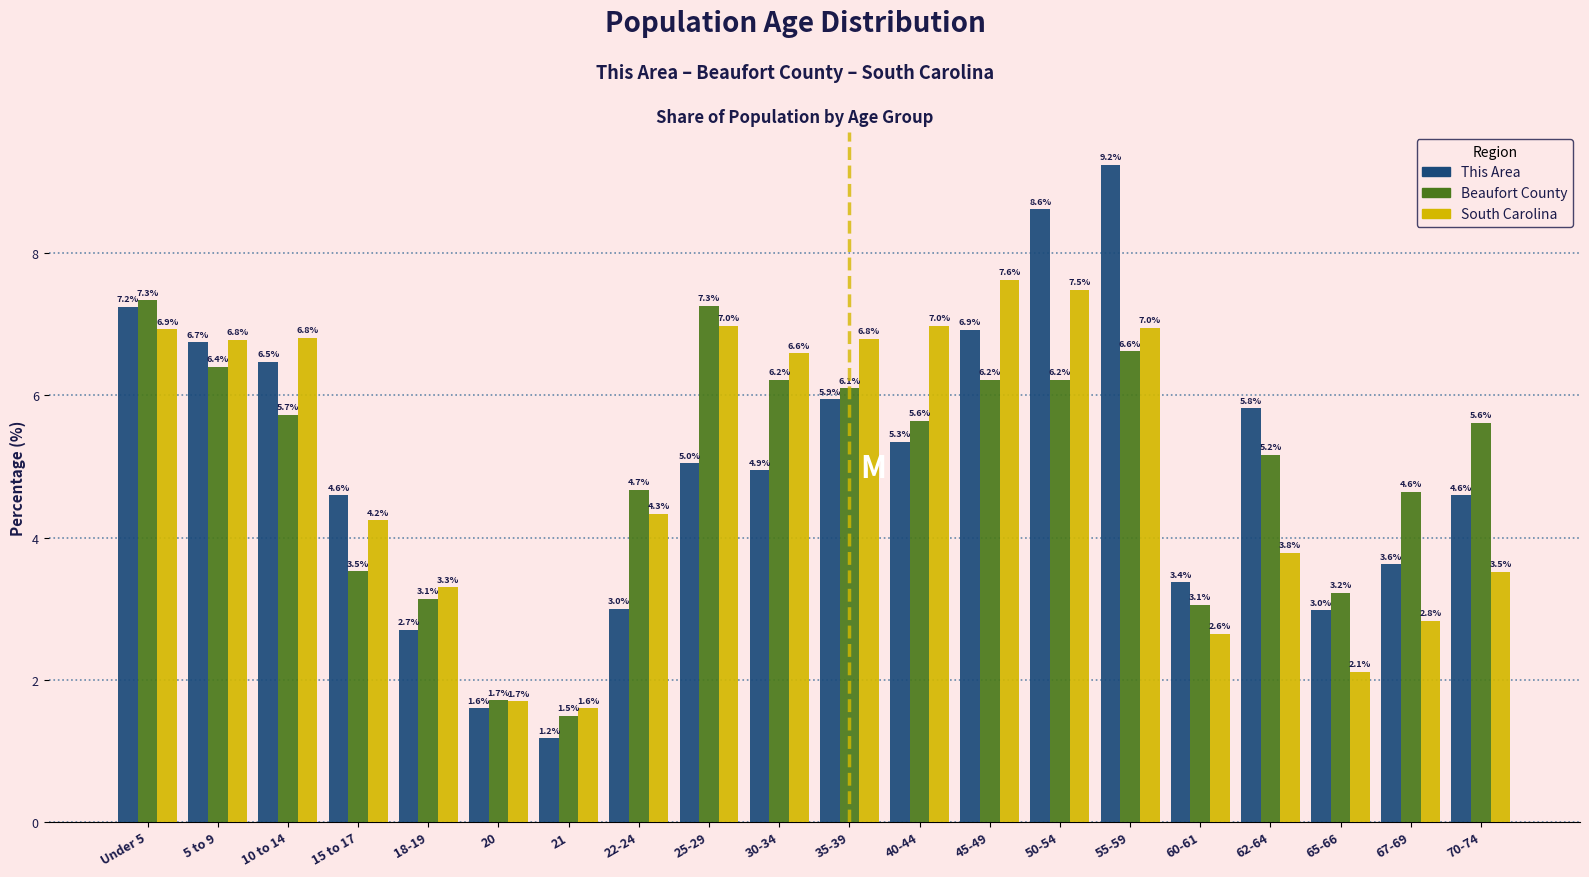

Reading left to right, what are all the values shown in this chart?

This Area: Under 5=7.2	5 to 9=6.7	10 to 14=6.5	15 to 17=4.6	18-19=2.7	20=1.6	21=1.2	22-24=3.0	25-29=5.0	30-34=4.9	35-39=5.9	40-44=5.3	45-49=6.9	50-54=8.6	55-59=9.2	60-61=3.4	62-64=5.8	65-66=3.0	67-69=3.6	70-74=4.6
Beaufort County: Under 5=7.3	5 to 9=6.4	10 to 14=5.7	15 to 17=3.5	18-19=3.1	20=1.7	21=1.5	22-24=4.7	25-29=7.3	30-34=6.2	35-39=6.1	40-44=5.6	45-49=6.2	50-54=6.2	55-59=6.6	60-61=3.1	62-64=5.2	65-66=3.2	67-69=4.6	70-74=5.6
South Carolina: Under 5=6.9	5 to 9=6.8	10 to 14=6.8	15 to 17=4.2	18-19=3.3	20=1.7	21=1.6	22-24=4.3	25-29=7.0	30-34=6.6	35-39=6.8	40-44=7.0	45-49=7.6	50-54=7.5	55-59=7.0	60-61=2.6	62-64=3.8	65-66=2.1	67-69=2.8	70-74=3.5